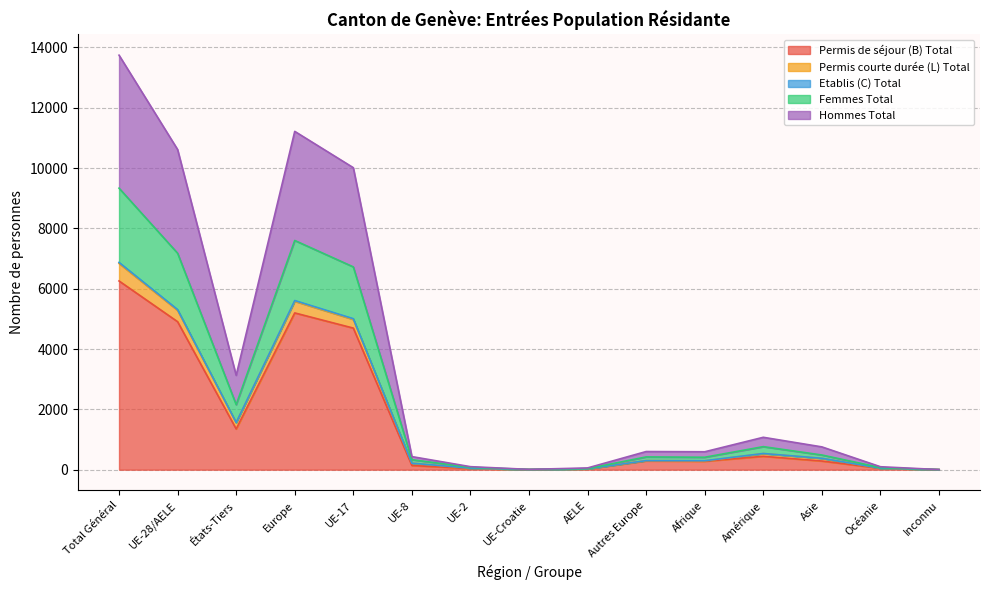

The Permis de séjour (B) Total series shows 11125 at Total Général. True or false?

False